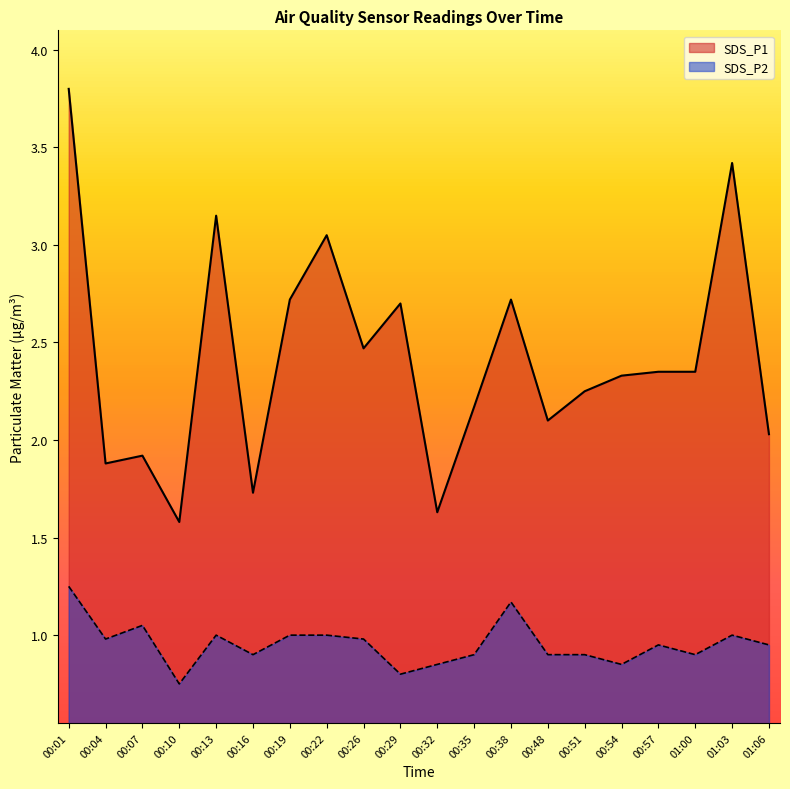

True or false: SDS_P2 has more than 0 interior local peaks.

True